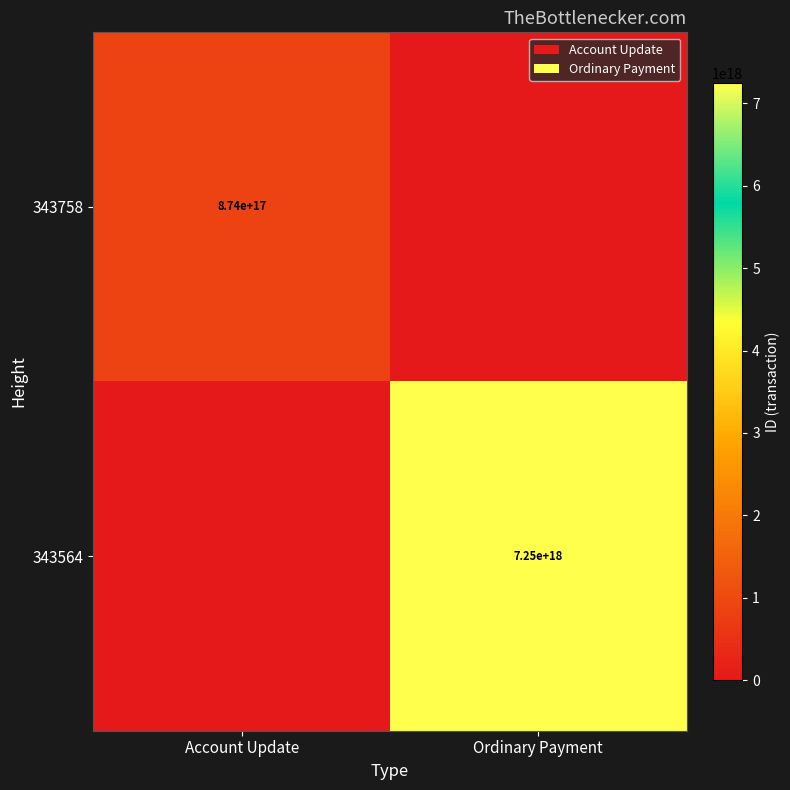

What is the difference between the highest and lowest values at Ordinary Payment?

7247108534382958592